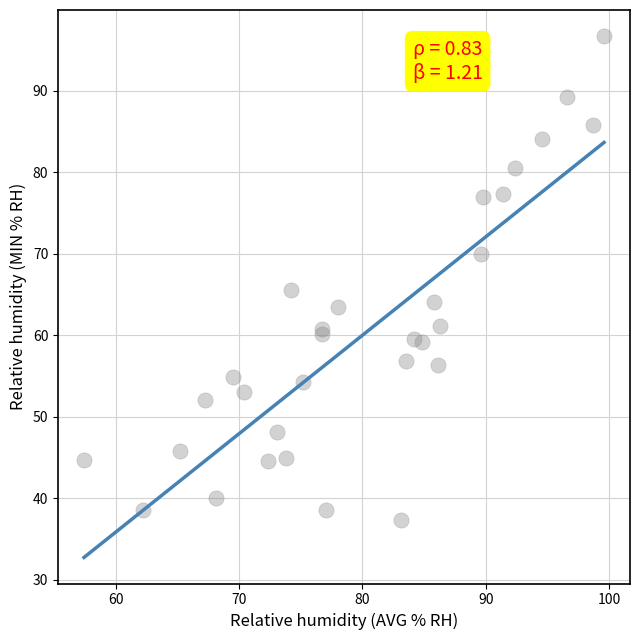

What Y value in the scatter plot is closest to 67?

65.5